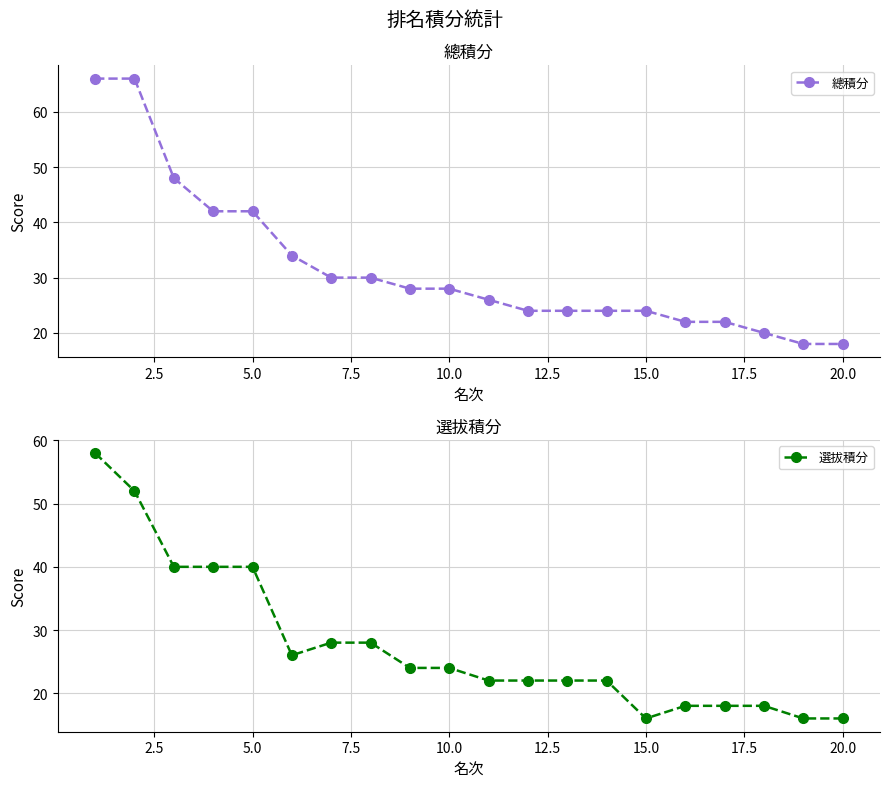

What is the highest value of the 選拔積分 series?

58